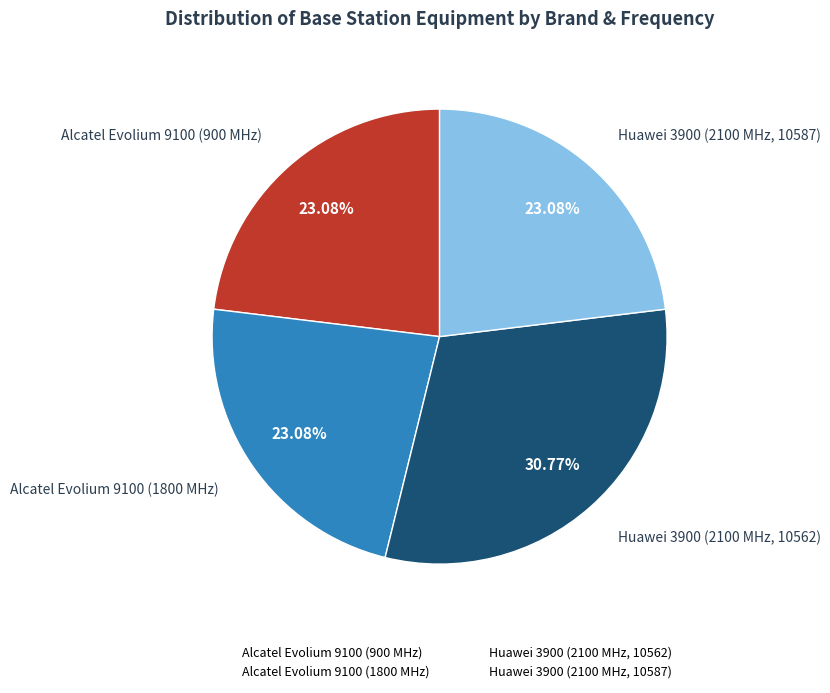

Is Huawei 3900 (2100 MHz, 10587) the majority of the pie?

No